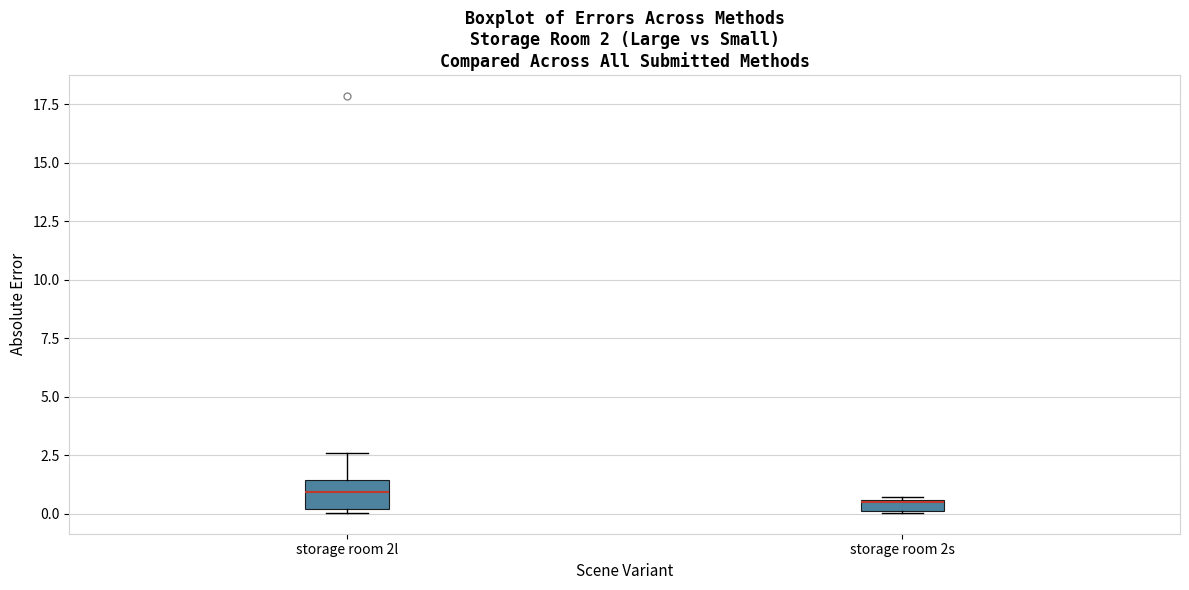

Which box is the tallest, from its lower edge to its upper edge?

storage room 2l